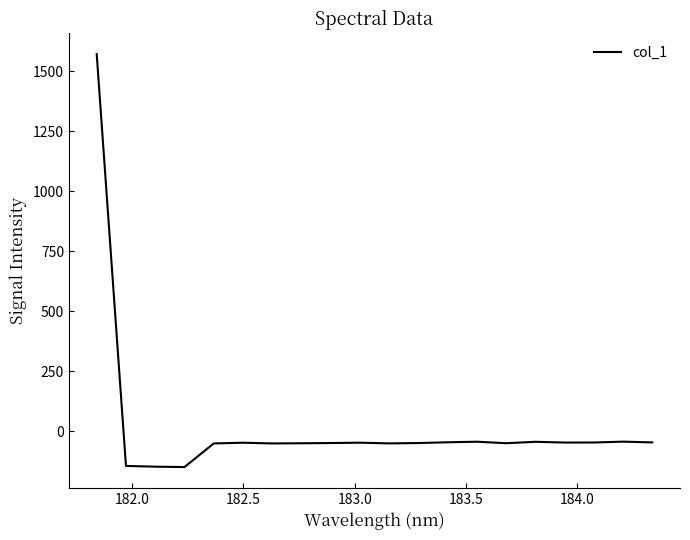

Does the chart have visible grid lines?

No